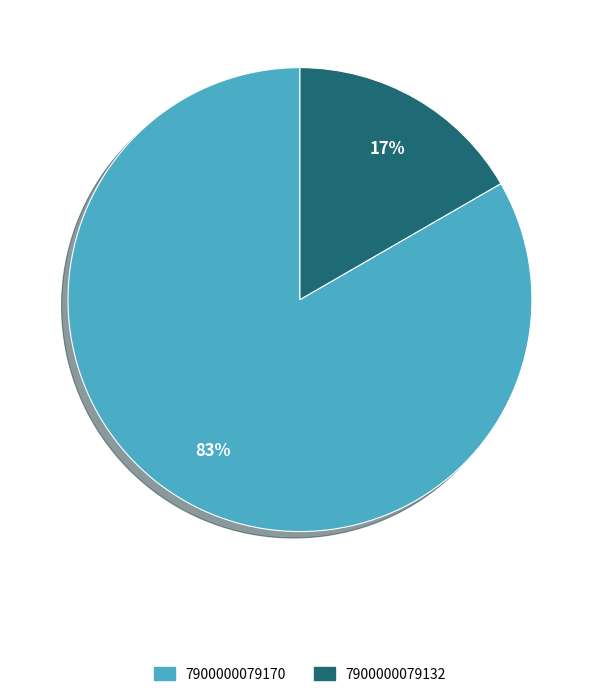

Does 7900000079170 represent more than half of the total?

Yes